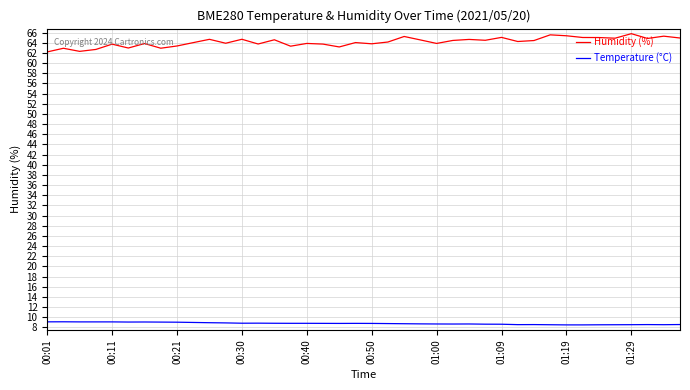

List the series in order of their overall mean, highest first.

Humidity (%), Temperature (°C)